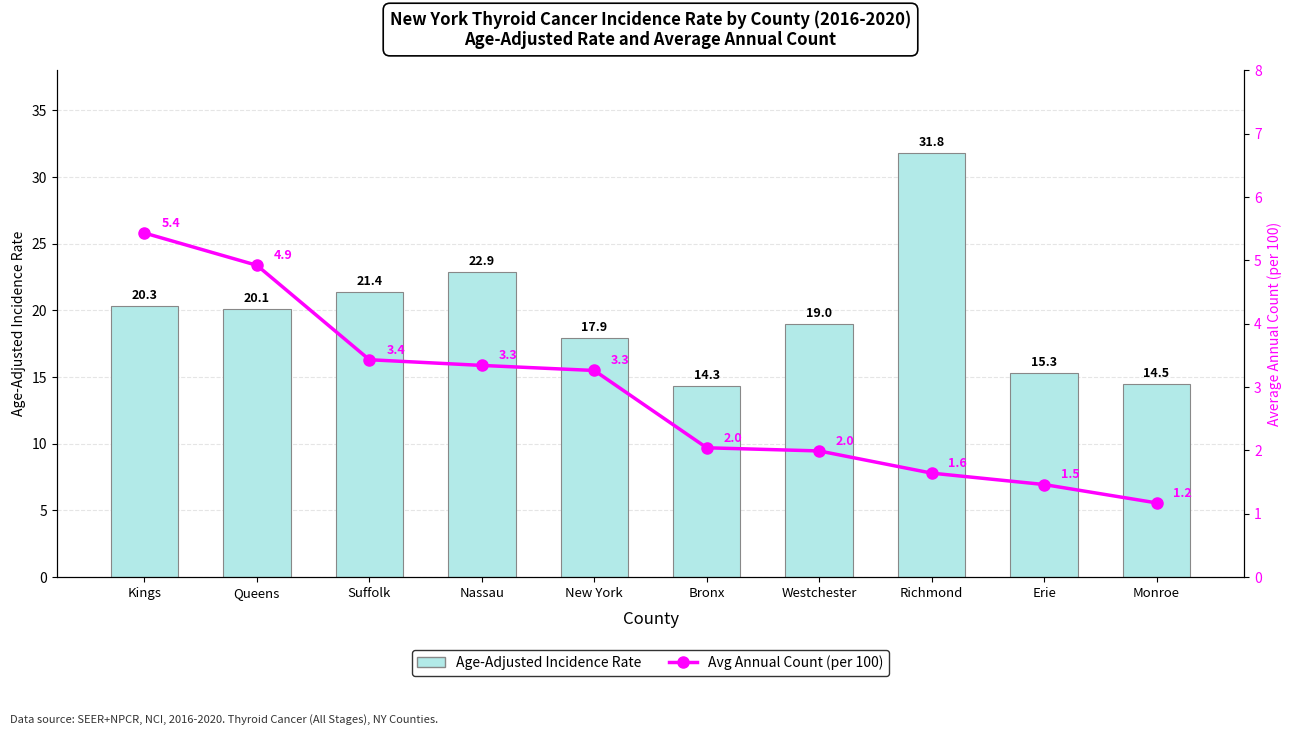

What is the maximum value for Age-Adjusted Incidence Rate?

31.8